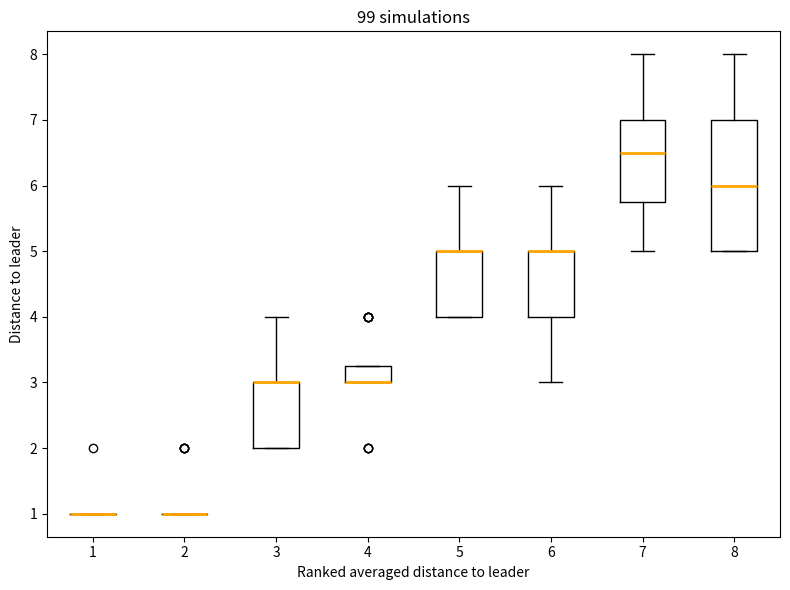

Comparing the boxes themselves (not the whiskers), which one is the tallest?

8